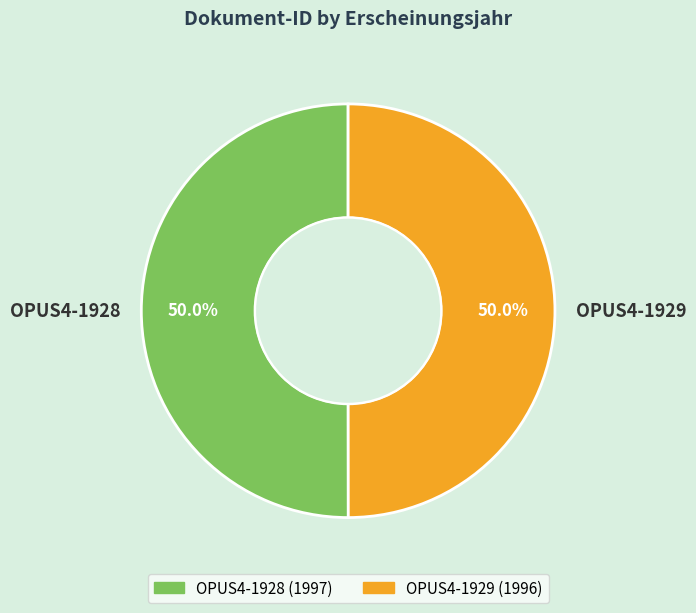

Is it true that OPUS4-1929 is 65% of the pie?

False